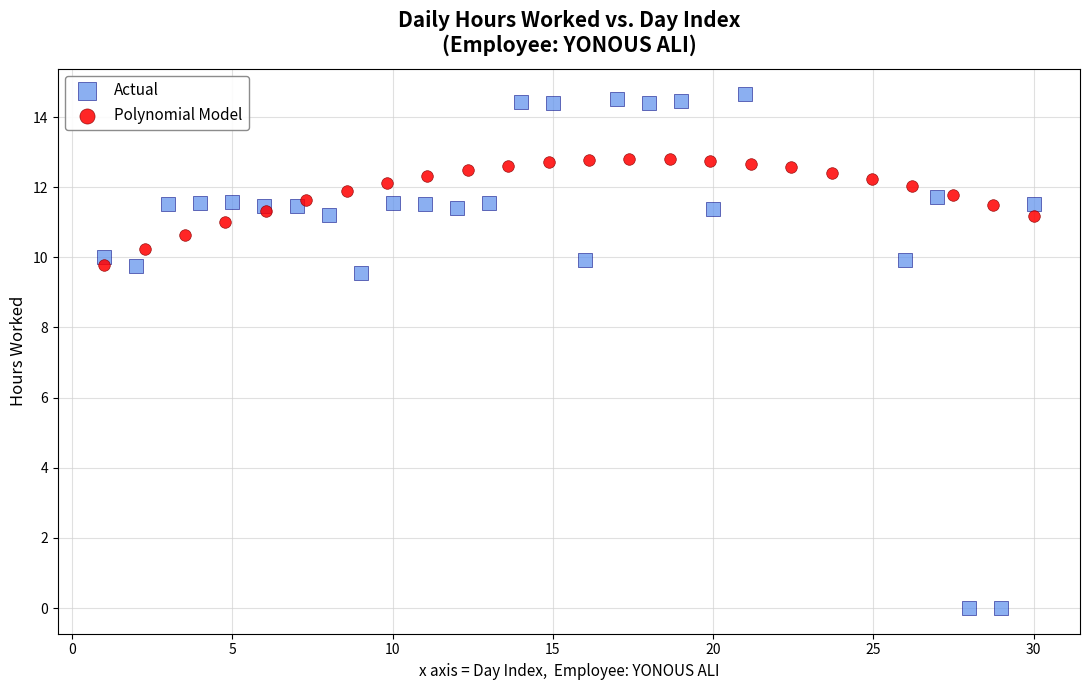

Which series contains the lowest Y value?

Actual